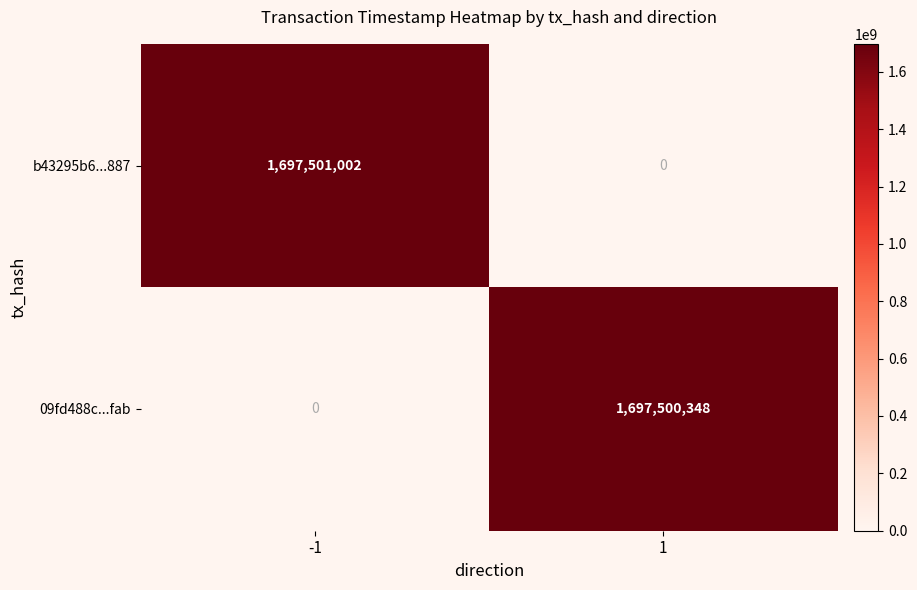

What is the highest value of the b43295b6...887 series?

1697501002